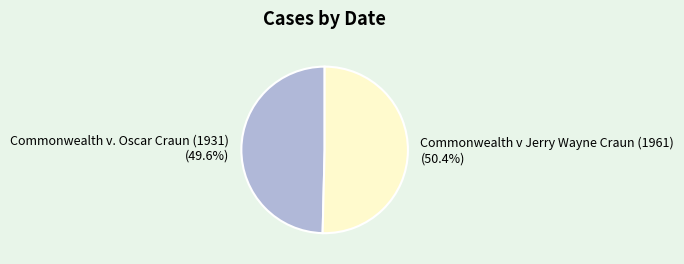

What is the ratio of the value at Commonwealth v. Oscar Craun (1931) to the value at Commonwealth v Jerry Wayne Craun (1961)?

1.0